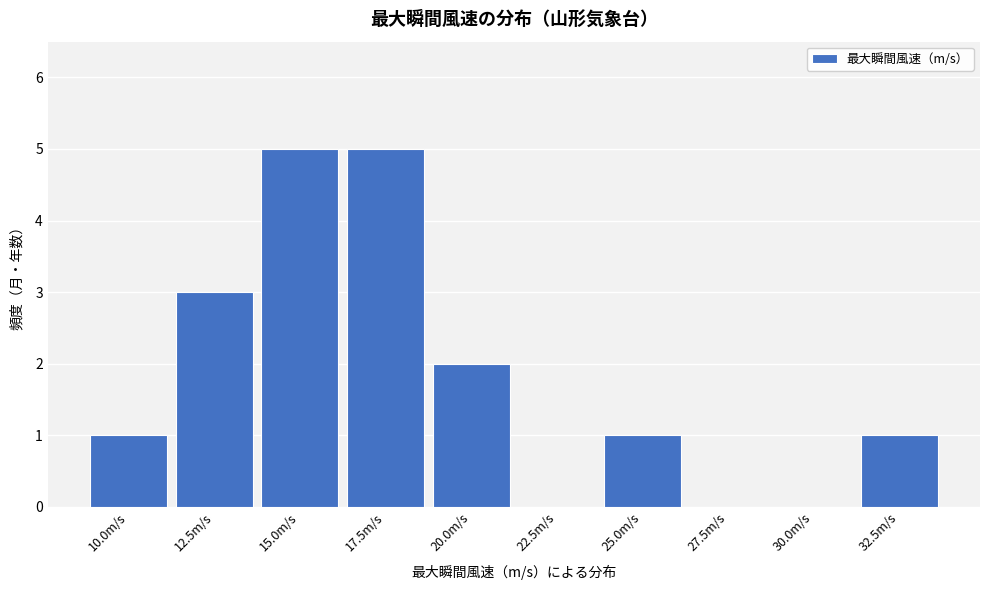

Reading left to right, transcribe all the data shown in this chart.

10.0m/s=1	12.5m/s=3	15.0m/s=5	17.5m/s=5	20.0m/s=2	22.5m/s=0	25.0m/s=1	27.5m/s=0	30.0m/s=0	32.5m/s=1